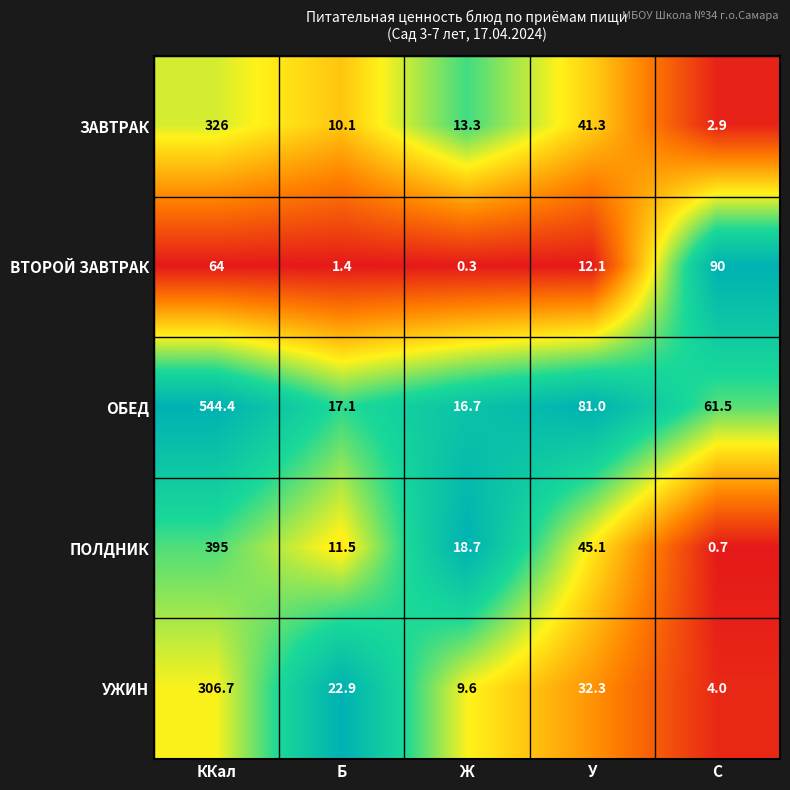

Which series has the largest range (max minus min)?

ОБЕД